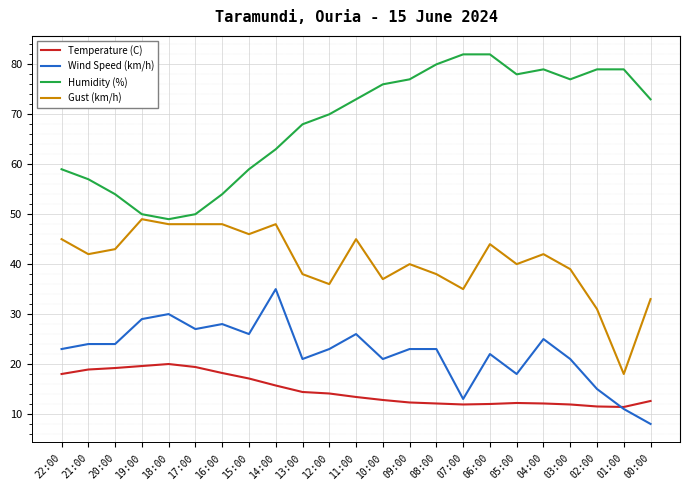

Rank the series by their maximum value, from highest to lowest.

Humidity (%), Gust (km/h), Wind Speed (km/h), Temperature (C)